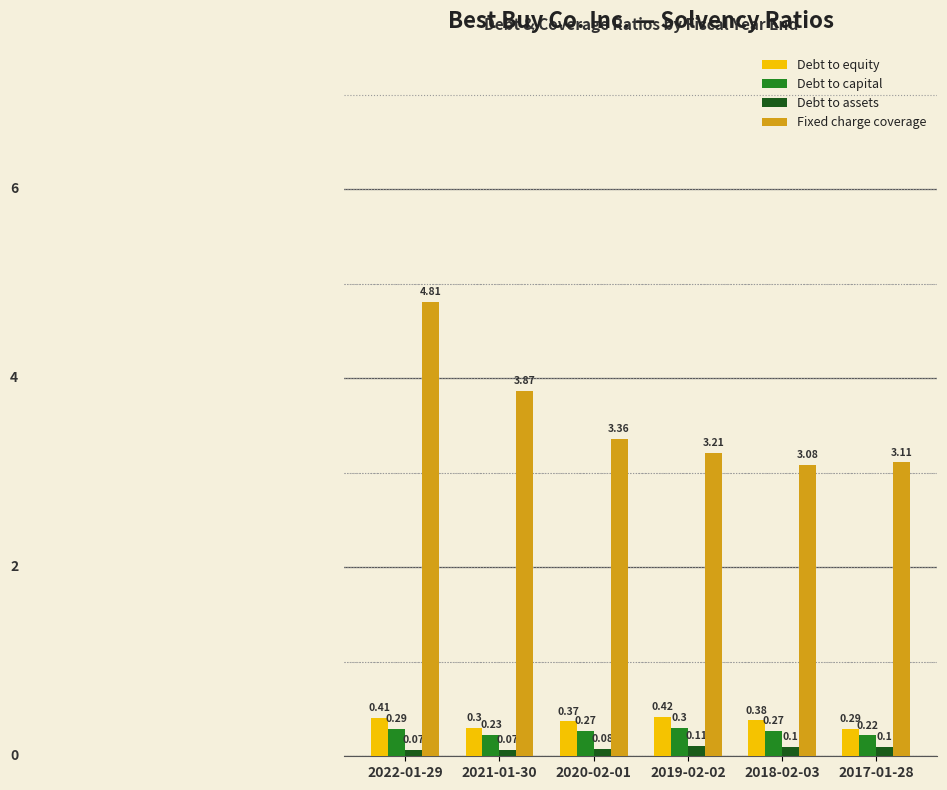

What is the total value across all series at 2021-01-30?

4.5